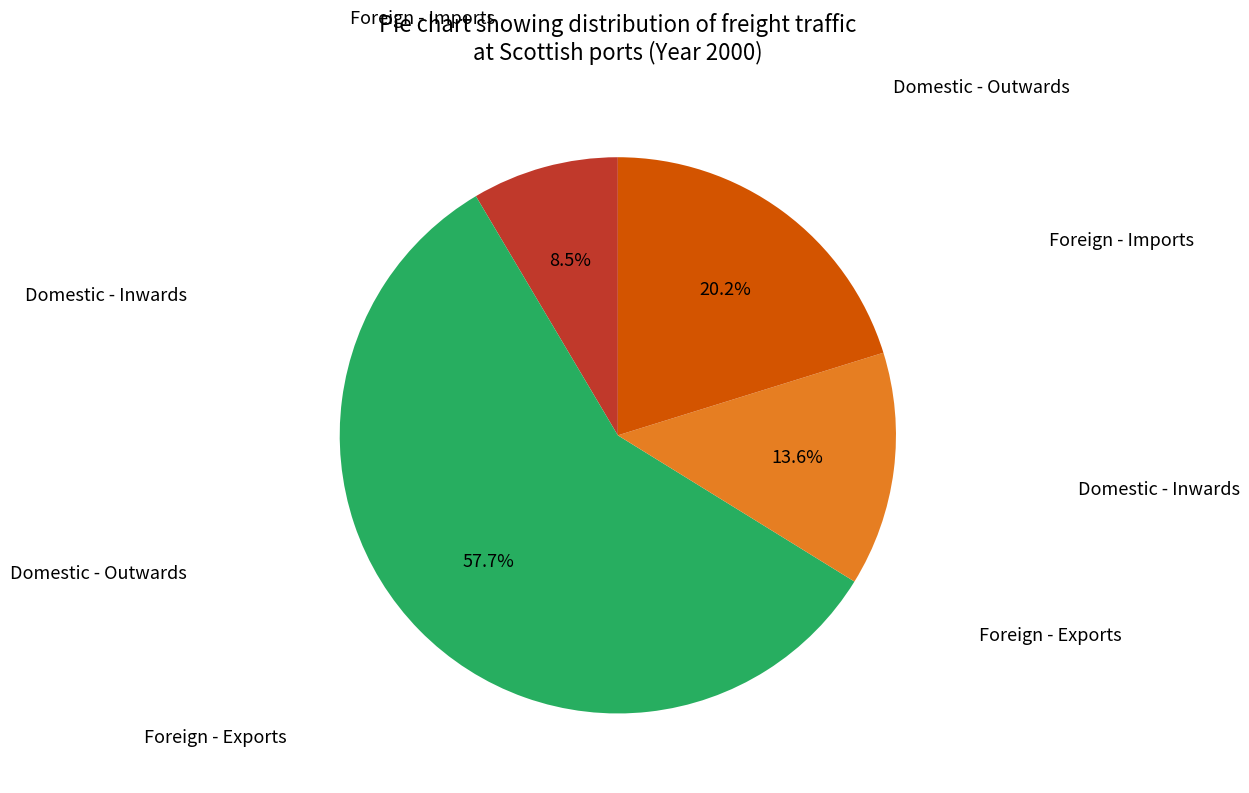

Is there any slice that represents more than half of the pie?

Yes